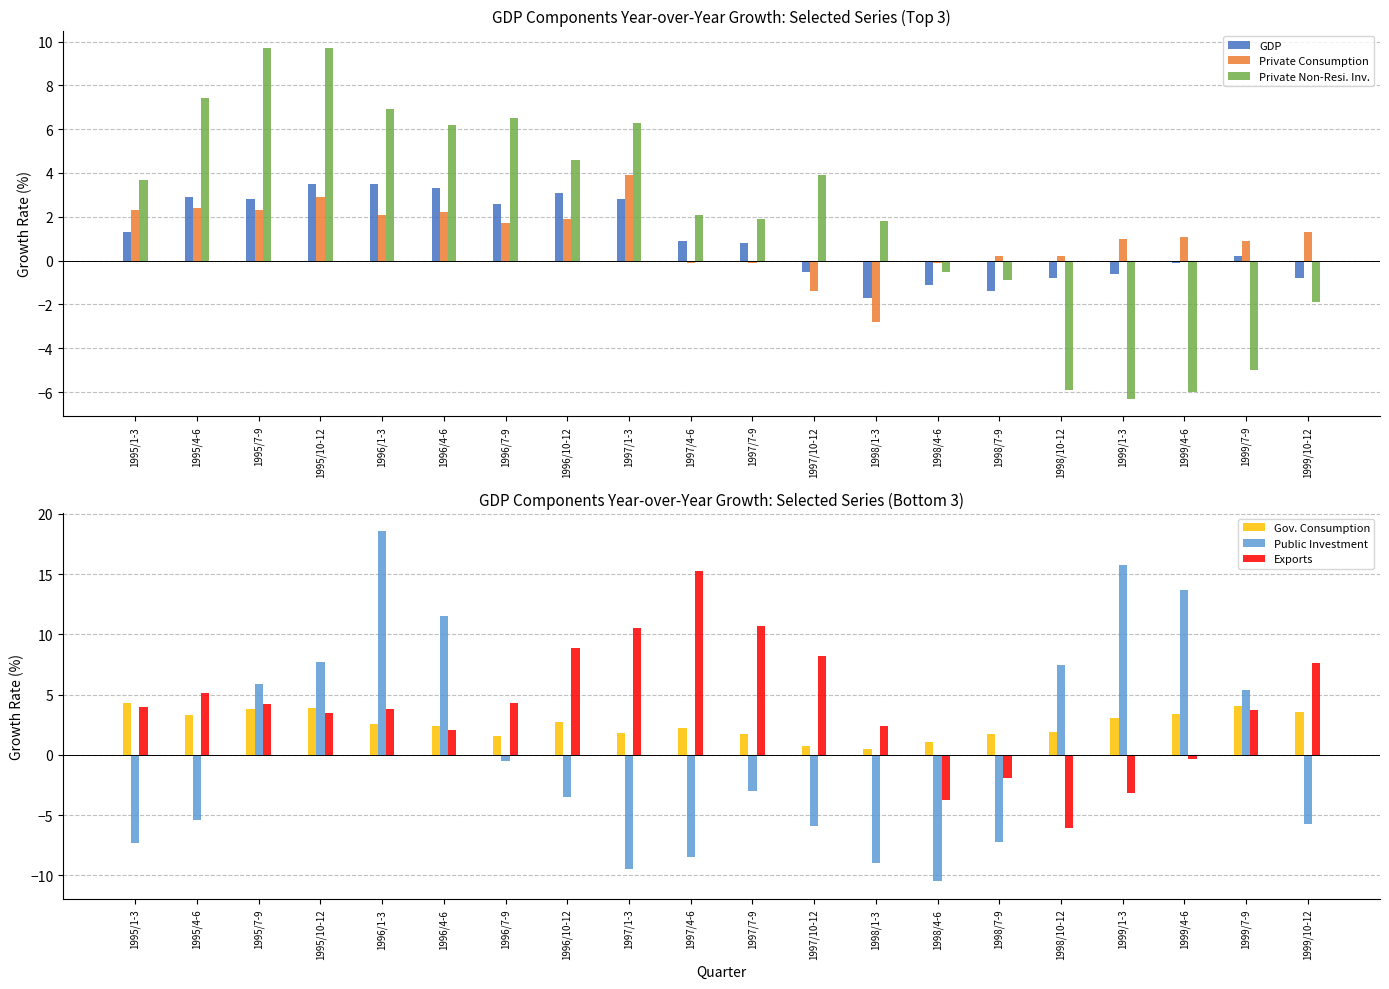

The value of GDP at 1995/7-9 is 0.8. True or false?

False